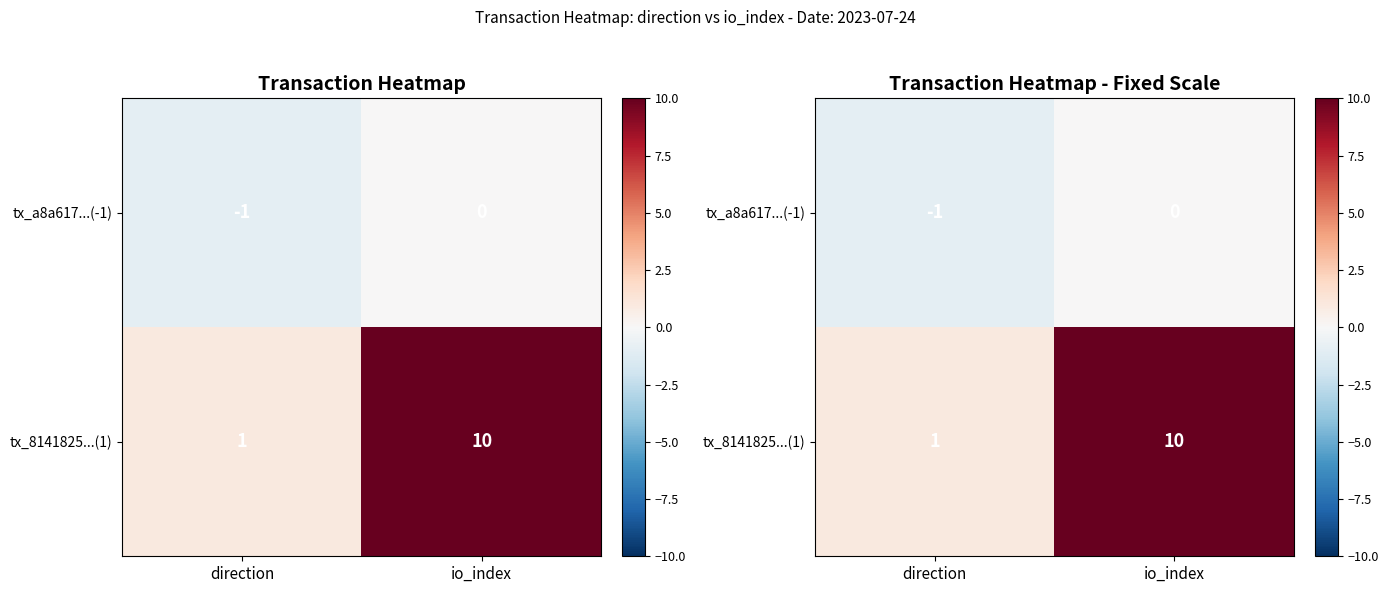

List the series in order of their peak value, highest first.

tx_8141825...(1), tx_a8a617...(-1)